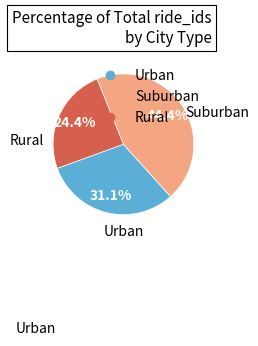

Does any single category account for the majority?

No